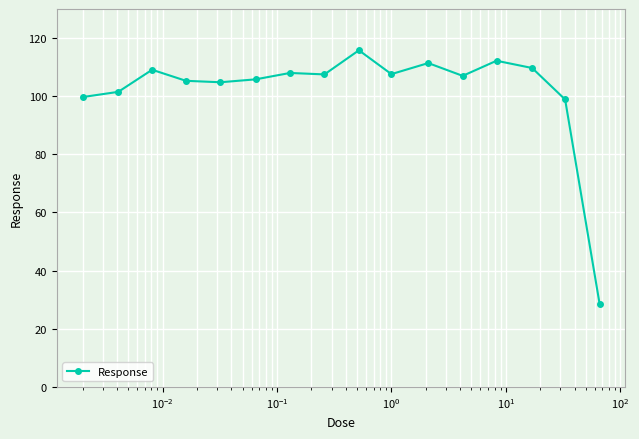

What is the value of the 7th point from the left?

108.0